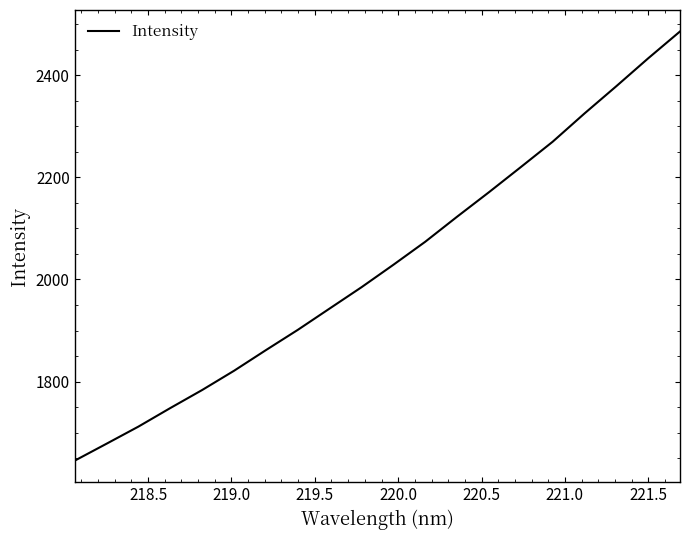

What is the difference between the maximum and minimum values?

840.1